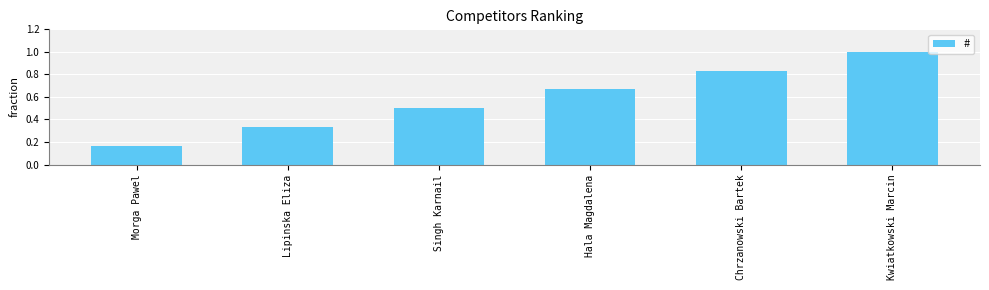

Is it true that the value at Chrzanowski Bartek is 0.5?

False